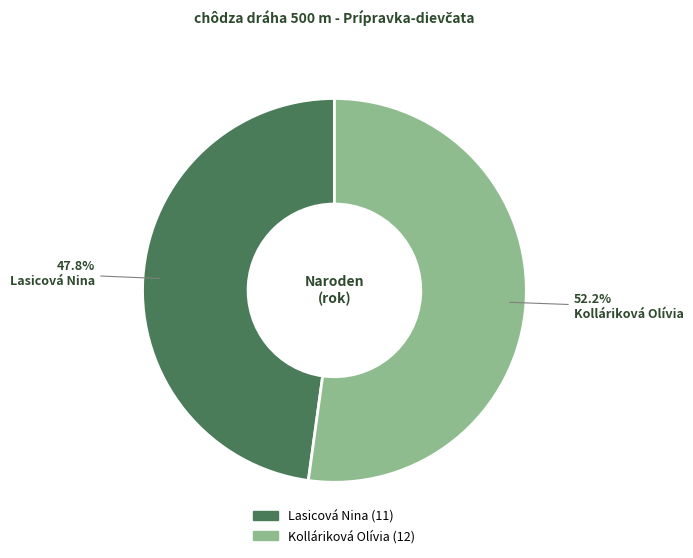

Combined, do Lasicová Nina and Kolláriková Olívia account for over 50%?

Yes